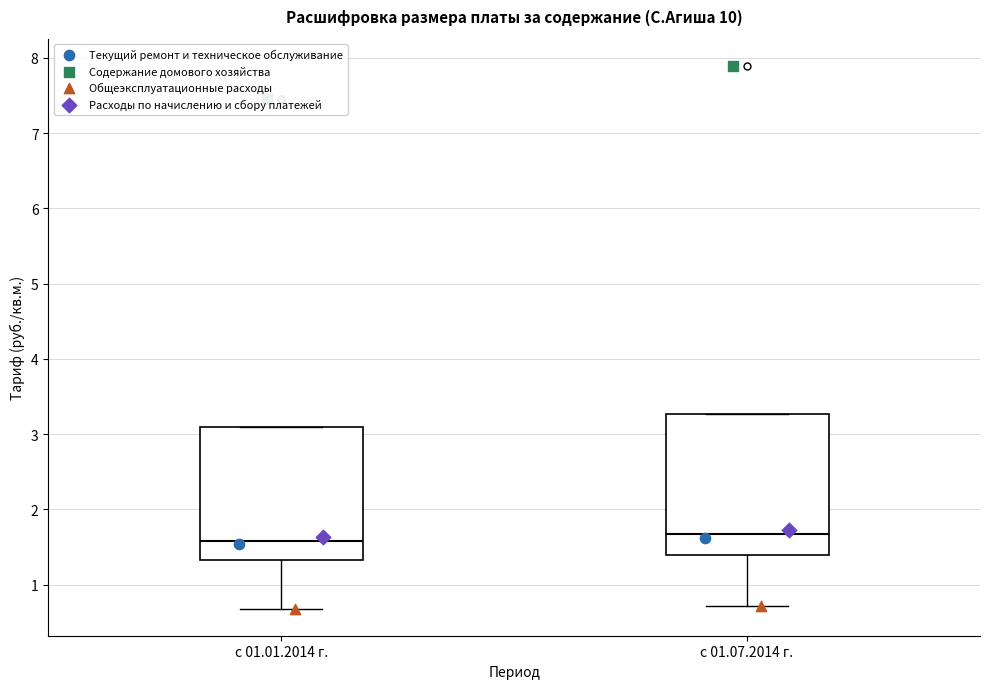

Reading left to right, read every box against the y-axis: the position of its median line, the range the box covers, and the ends of its whiskers. The values are not printed on the chart, so give them approximately, as read against the axis.

с 01.01.2014 г.: median 1.6, box 1.3 to 3.1, whiskers 0.7 to 3.1
с 01.07.2014 г.: median 1.7, box 1.4 to 3.3, whiskers 0.7 to 3.3